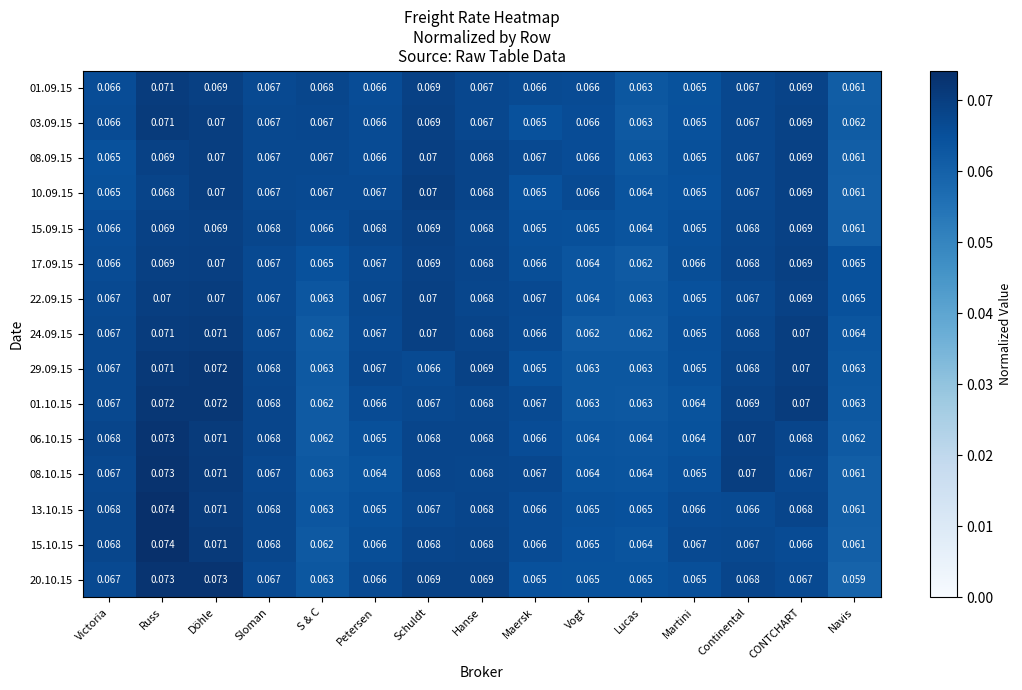

Where is 08.09.15 nearest to the value 0?

Navis